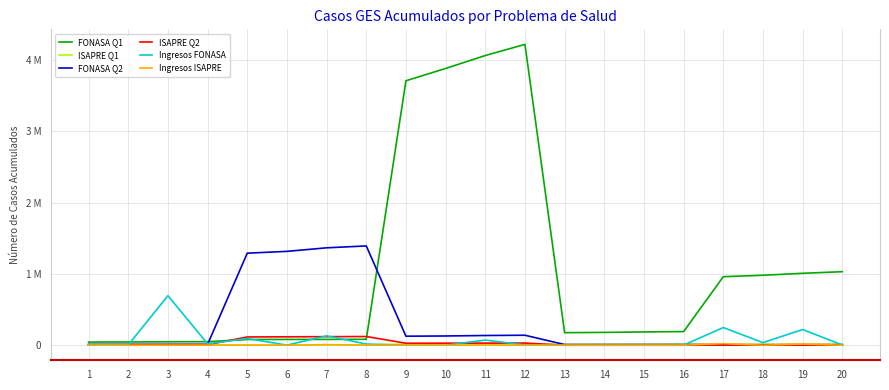

At which category does Ingresos ISAPRE reach its first local valley?

2